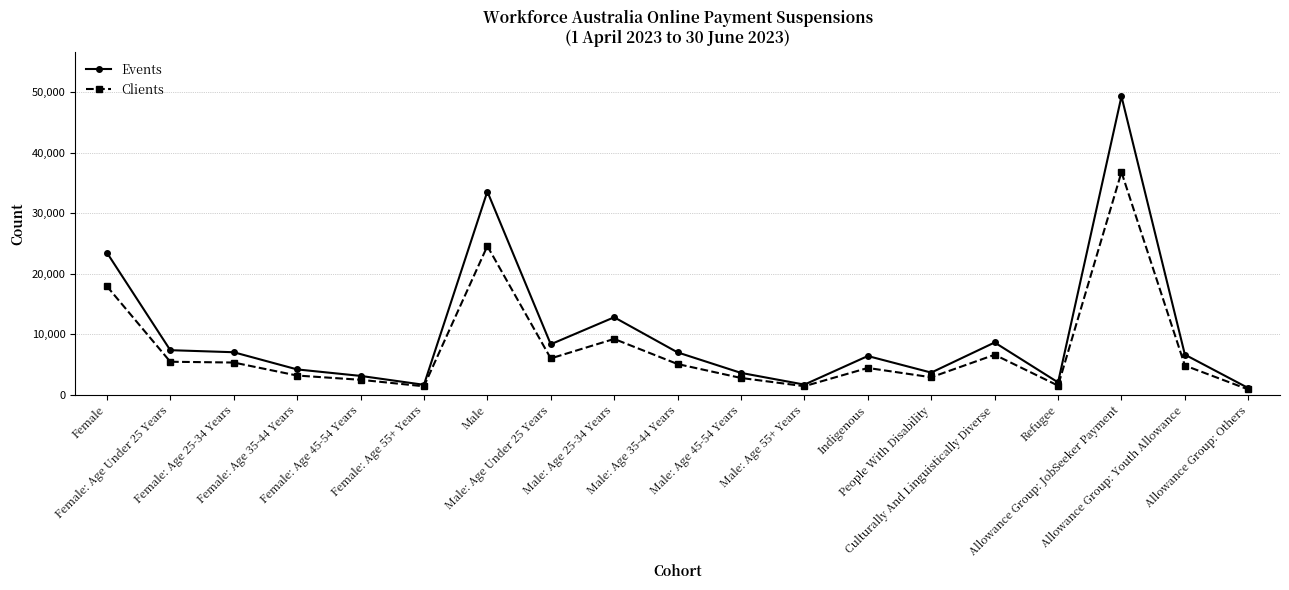

What is the average value of the Clients series?

7542